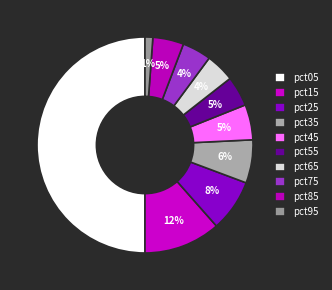

To the nearest percent, what percentage of the pie is pct65?

4%